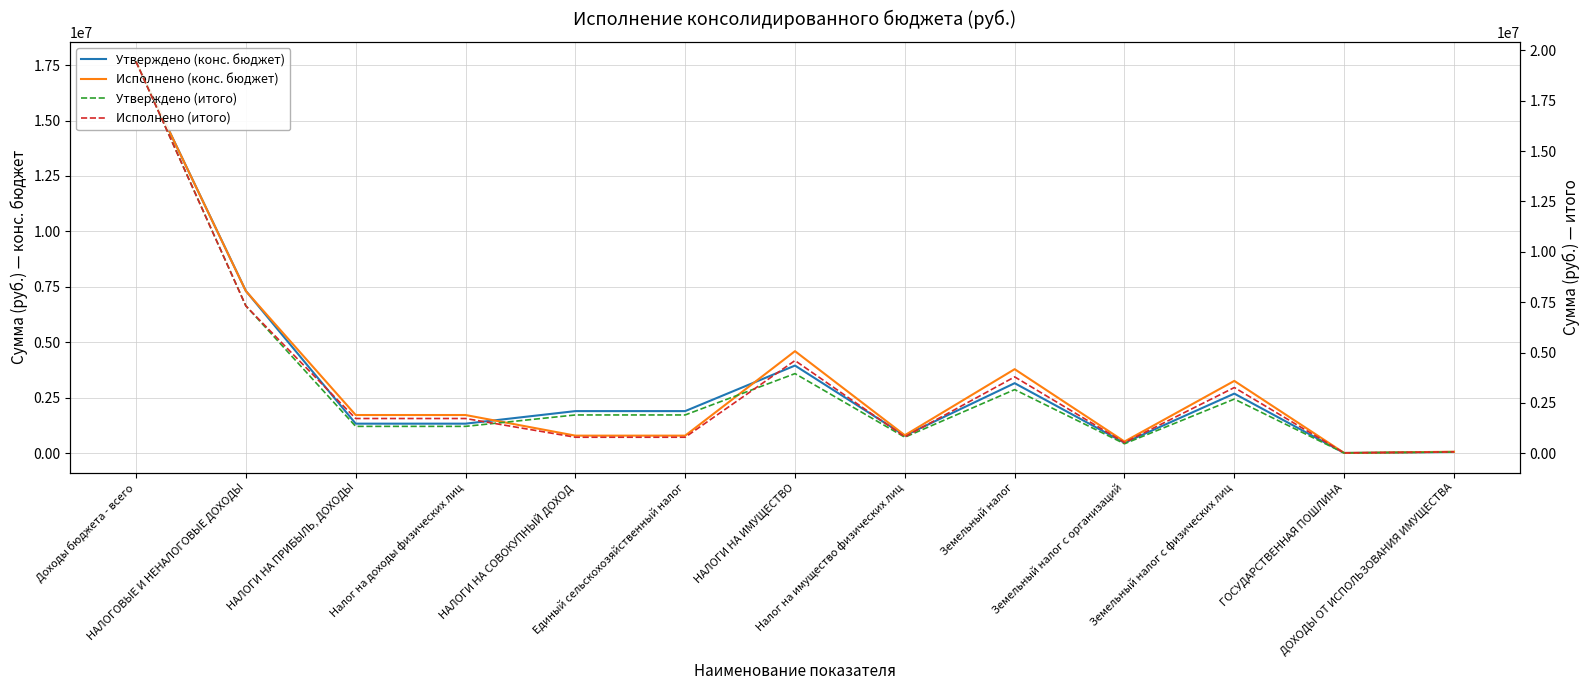

Is it true that Утверждено (итого) equals 1993235.6 at НАЛОГИ НА ПРИБЫЛЬ, ДОХОДЫ?

False